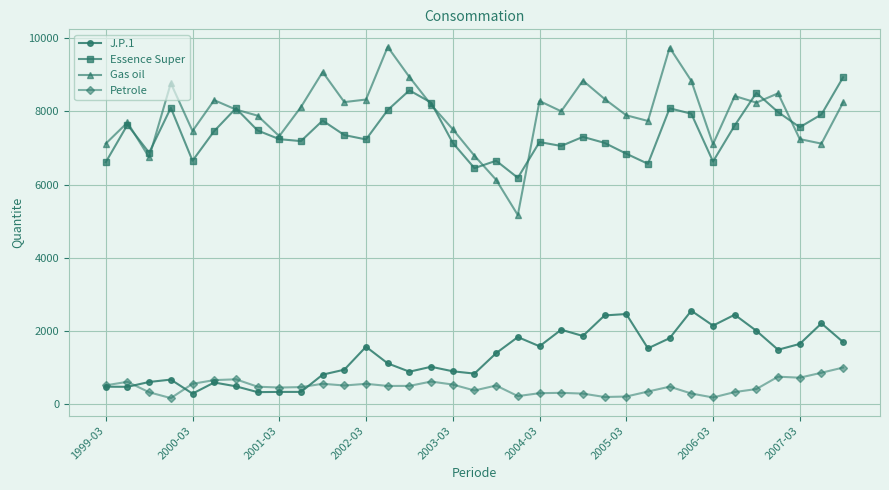

At how many categories does at least one series exceed 4363?

35